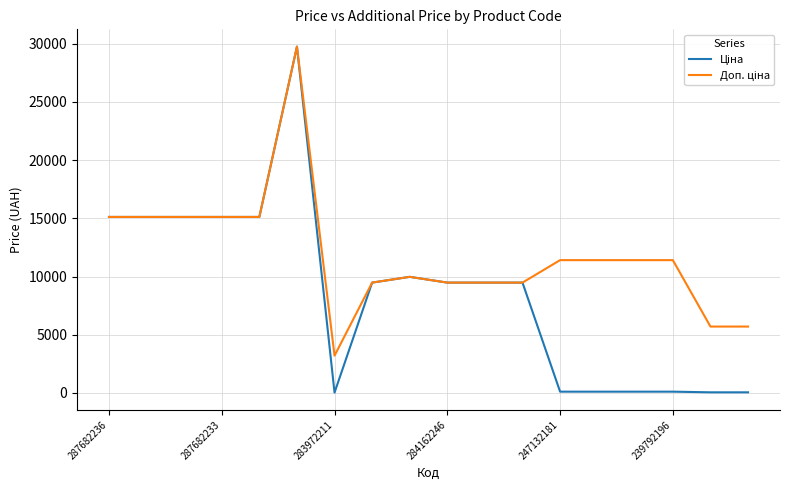

True or false: Ціна and Доп. ціна cross at least once.

False